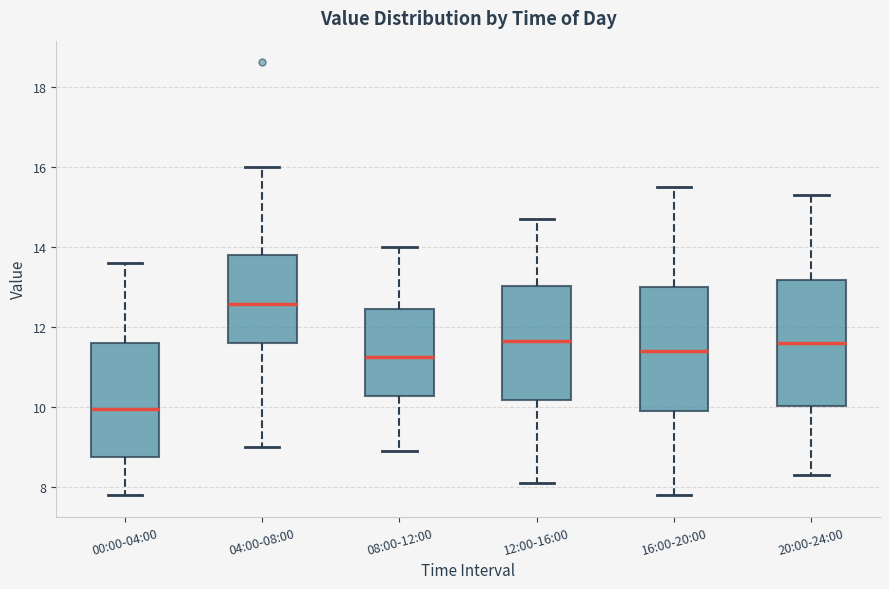

Reading left to right, transcribe this box plot: for each box, give where its median line is, the range the box spans, and where its two whiskers end, as read against the y-axis. The values are not printed on the chart, so give them approximately, as read against the axis.

00:00-04:00: median 10.0, box 8.8 to 11.6, whiskers 7.8 to 13.6
04:00-08:00: median 12.6, box 11.6 to 13.8, whiskers 9.0 to 16.0
08:00-12:00: median 11.2, box 10.2 to 12.4, whiskers 9.0 to 14.0
12:00-16:00: median 11.6, box 10.2 to 13.0, whiskers 8.2 to 14.8
16:00-20:00: median 11.4, box 10.0 to 13.0, whiskers 7.8 to 15.6
20:00-24:00: median 11.6, box 10.0 to 13.2, whiskers 8.4 to 15.4